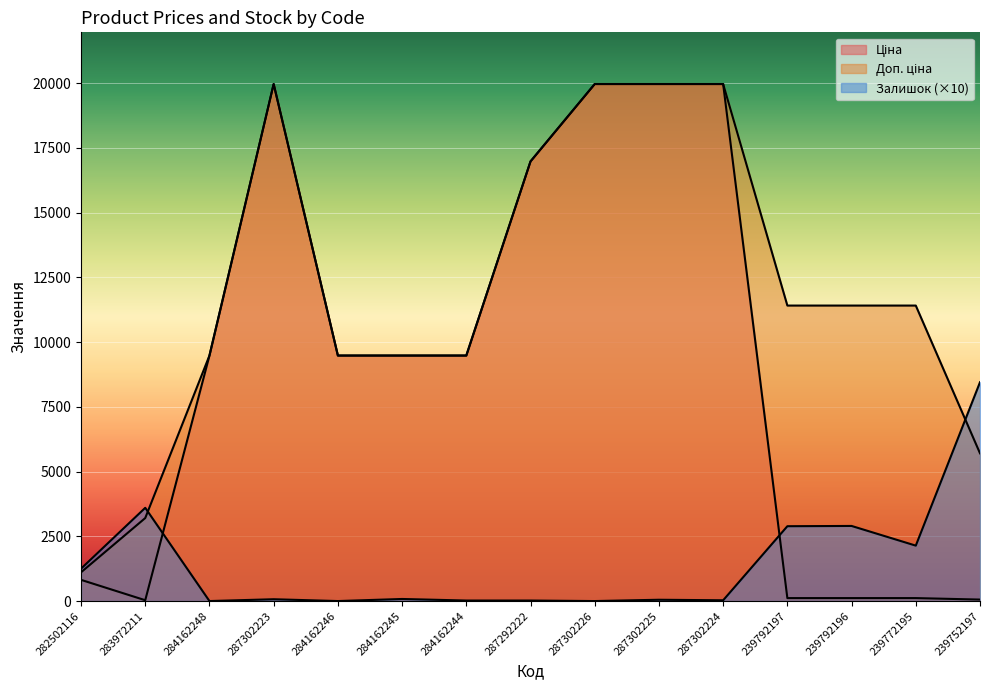

The Залишок series shows 2900.0 at 239792196. True or false?

True